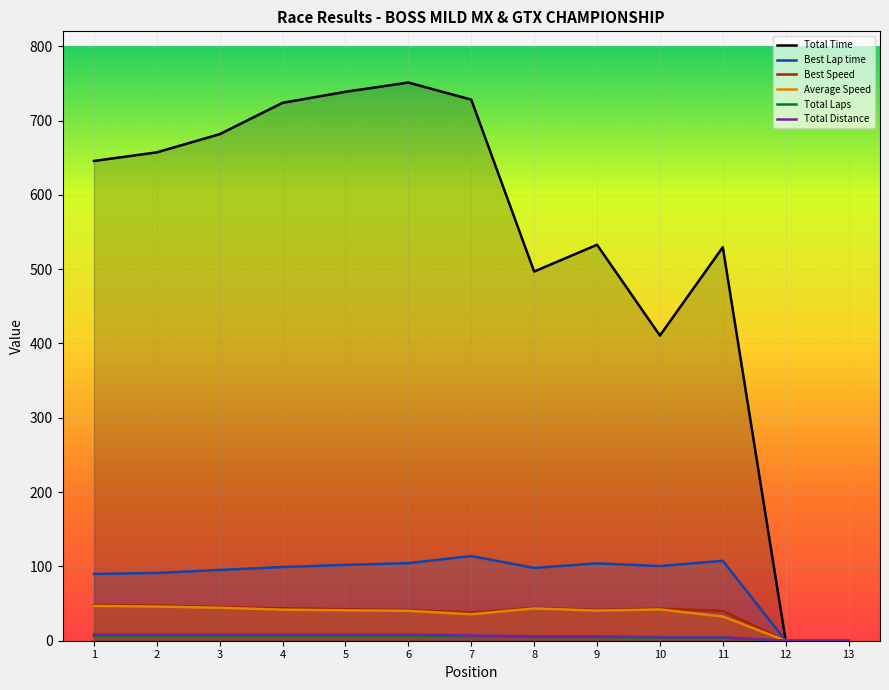

Which series has the largest total across all categories?

Total Time